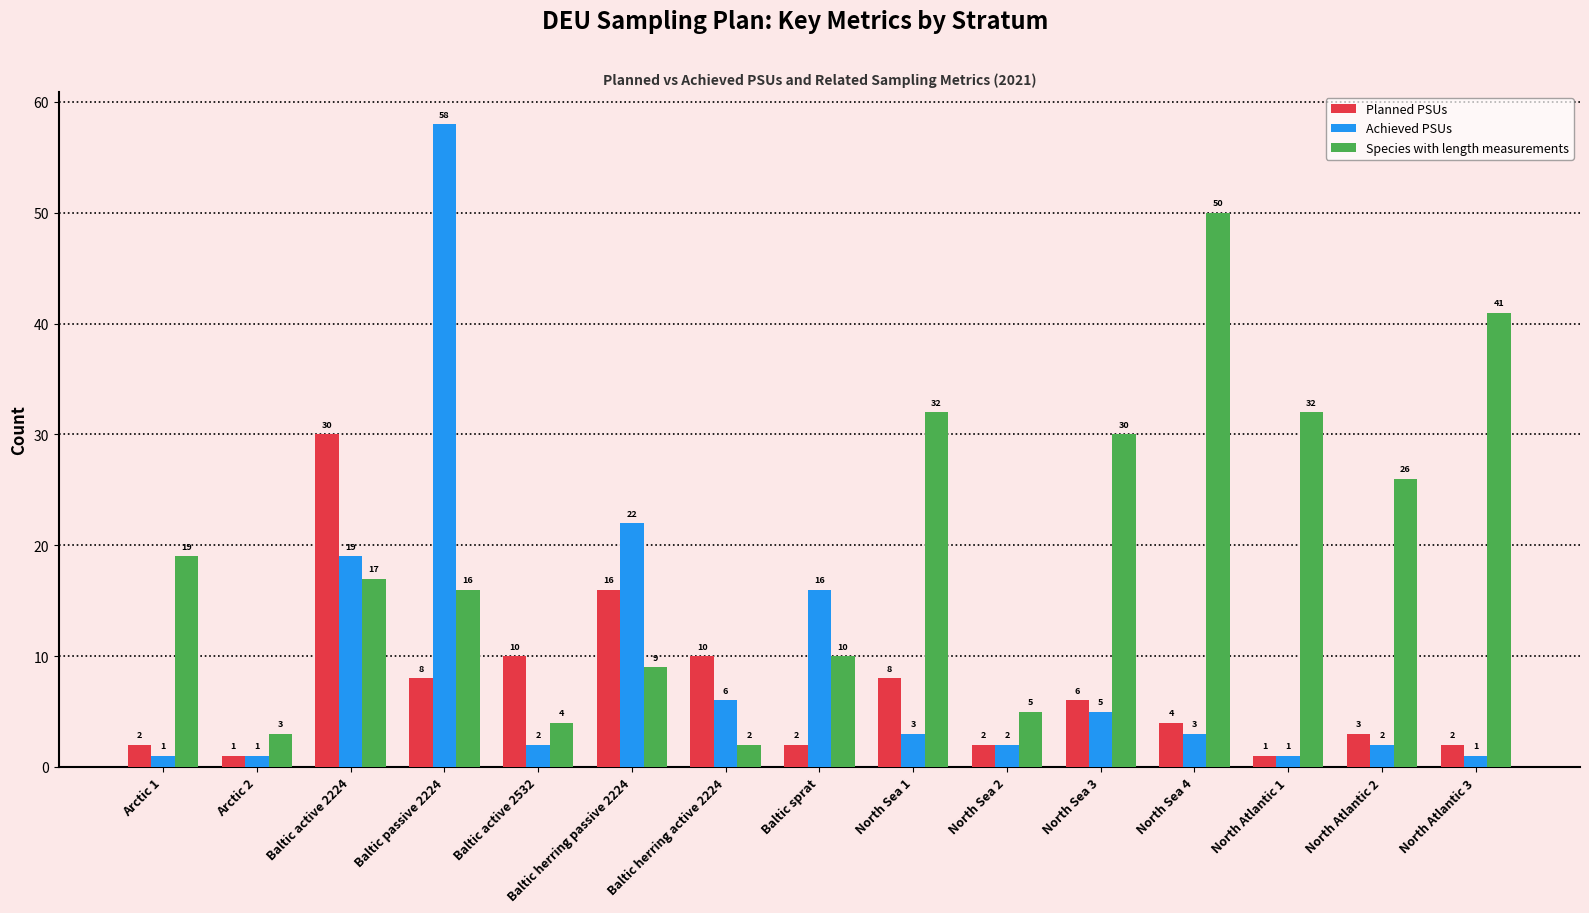

Does the chart contain any negative values?

No